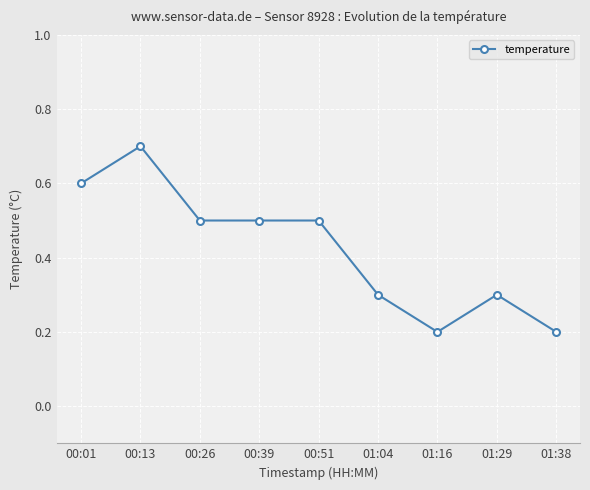

What is the label of the 3rd point from the left?

00:26